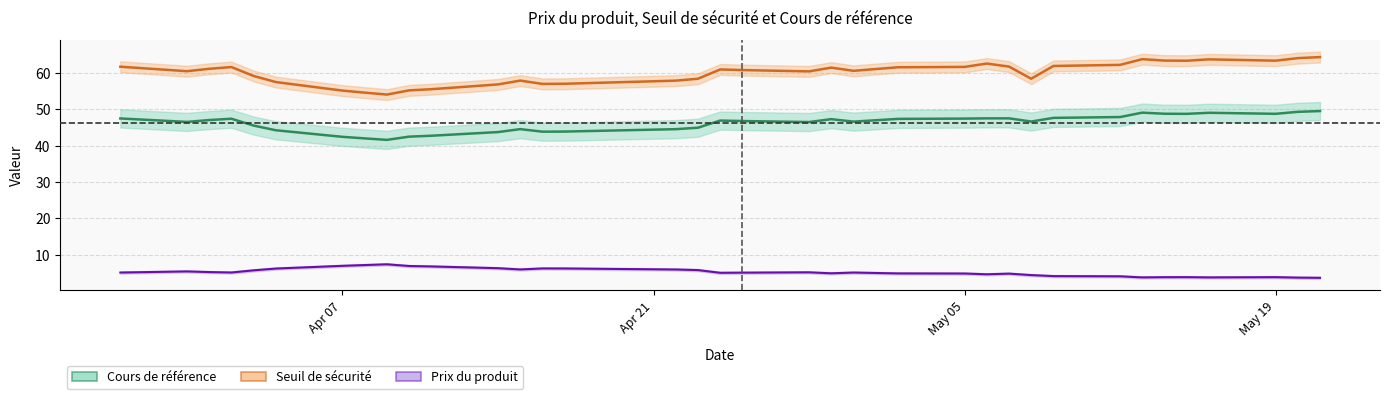

Is it true that Seuil de sécurité equals 61.8 at 2025-03-28?

True